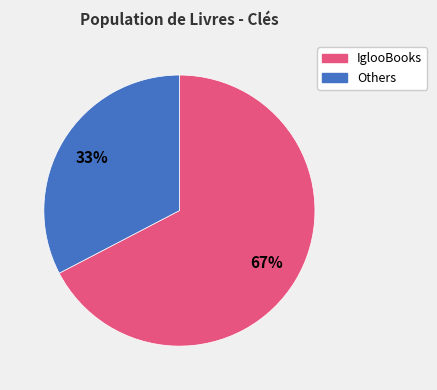

Is there a majority slice in this chart?

Yes